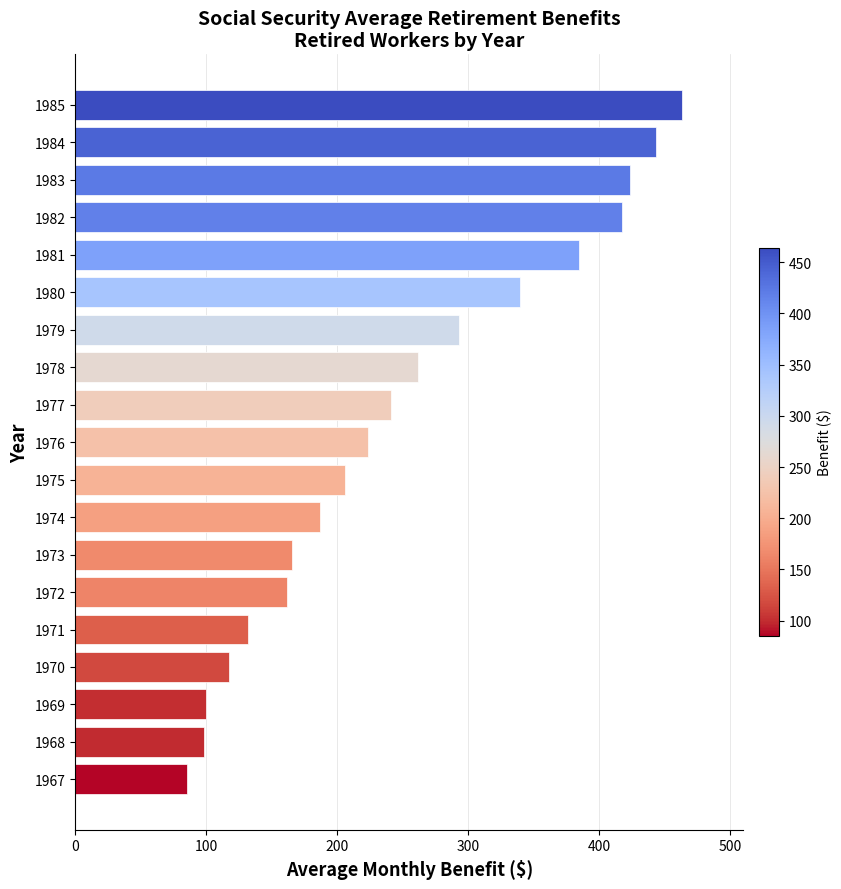

What value does the data have at 1971?

131.9